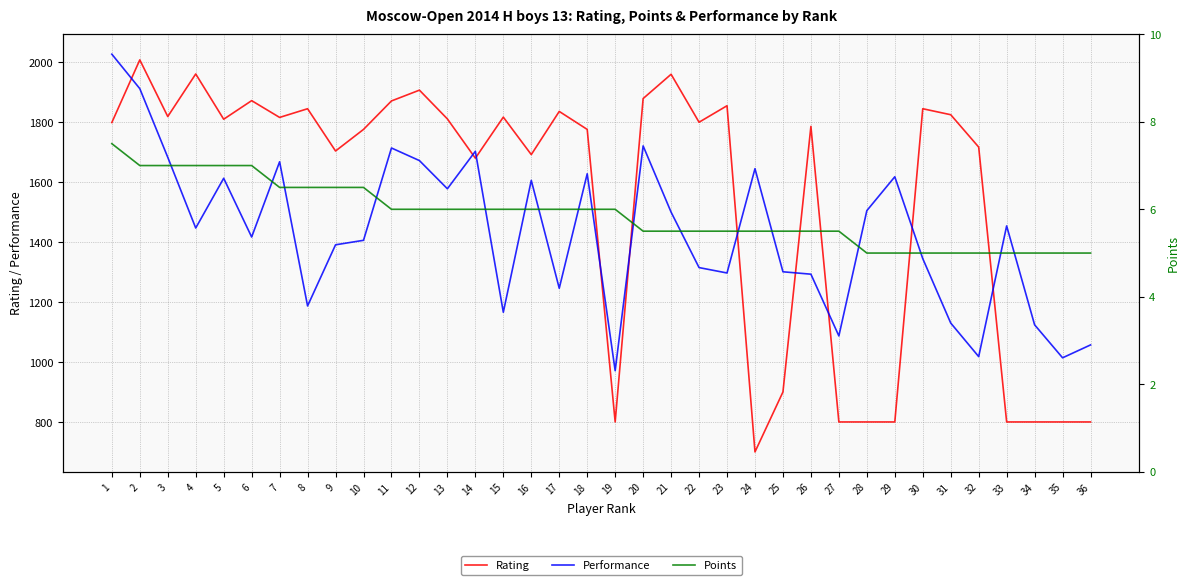

What is the value of the Performance point at the 16th from the left?

1606.0